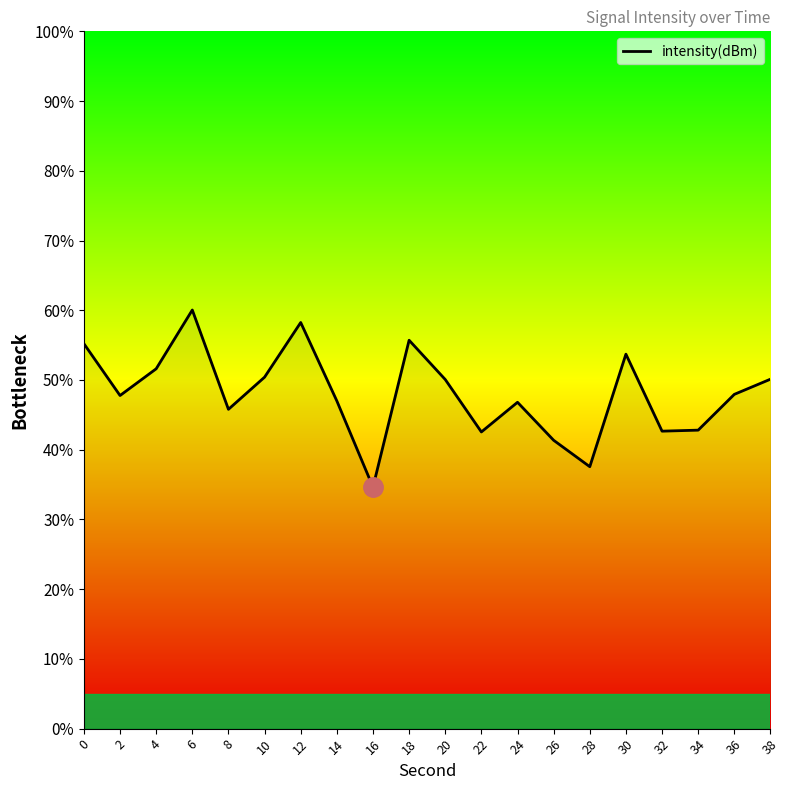

Which label corresponds to the smallest value in the chart?

16